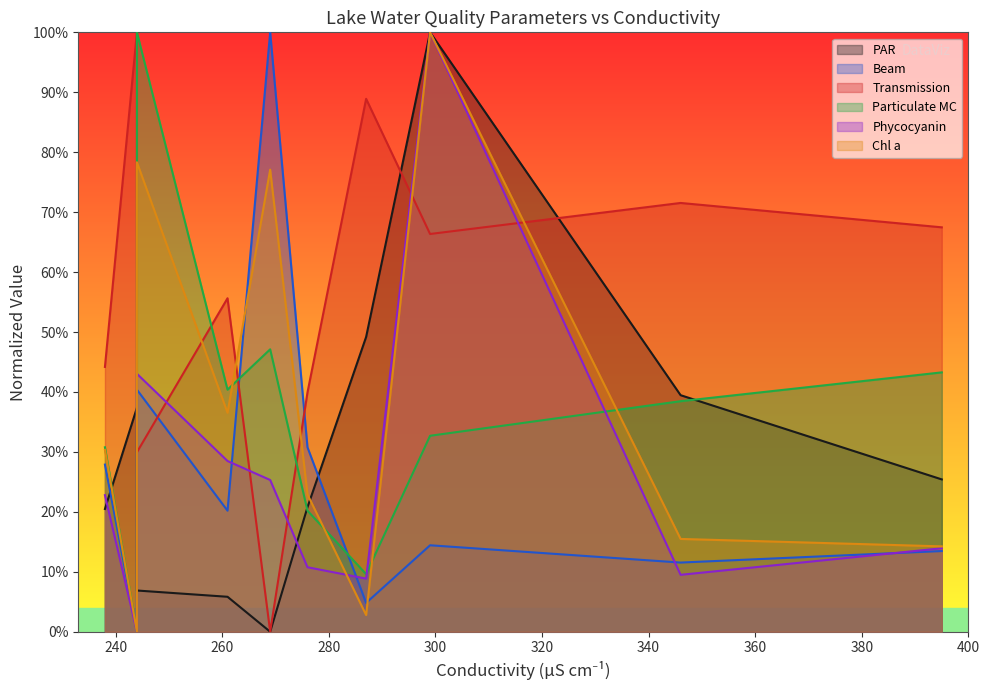

What are all the series names shown in the legend?

PAR, Beam, Transmission, Particulate MC, Phycocyanin, Chl a